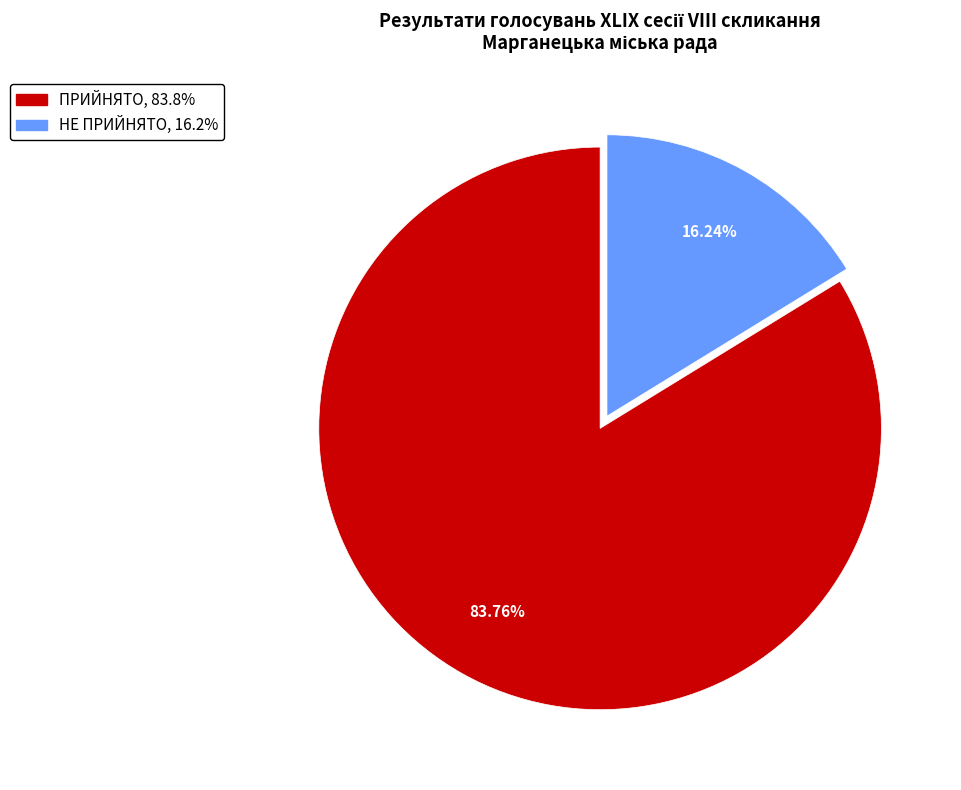

How many slices are in this pie chart?

2